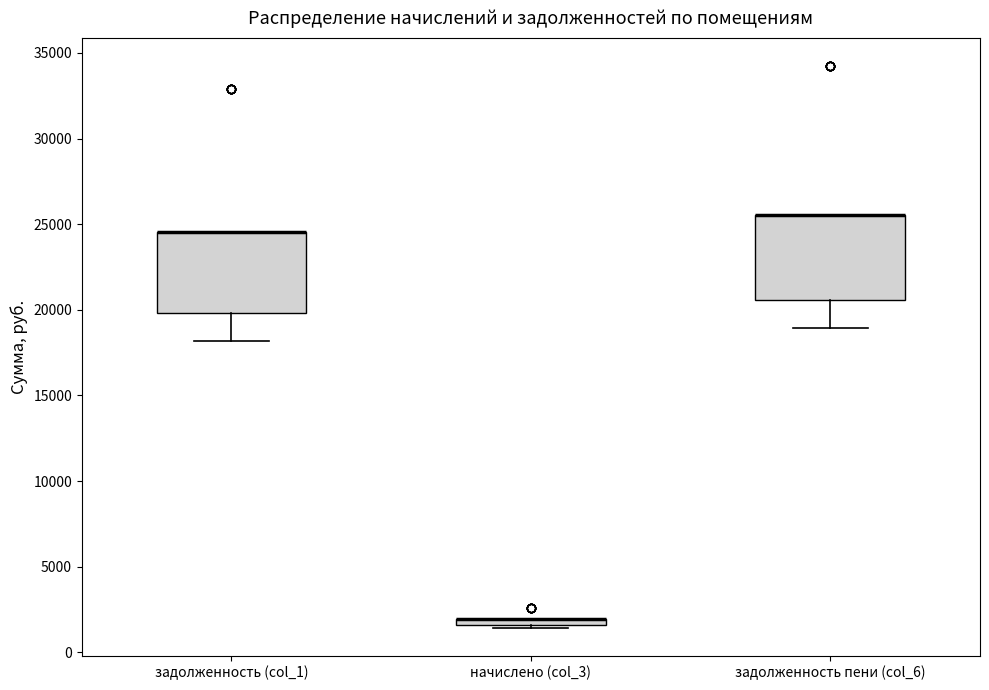

Where is the lower edge of the box for начислено (col_3) on the y-axis? The values are not printed on the chart, so give them approximately, as read against the axis.

1500